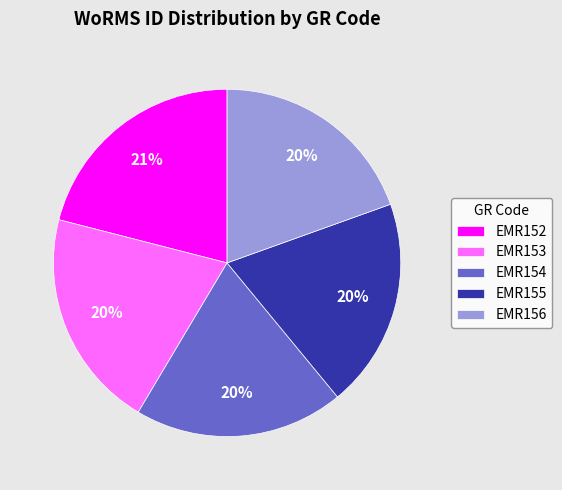

Do EMR155 and EMR153 together represent more than half of the pie?

No